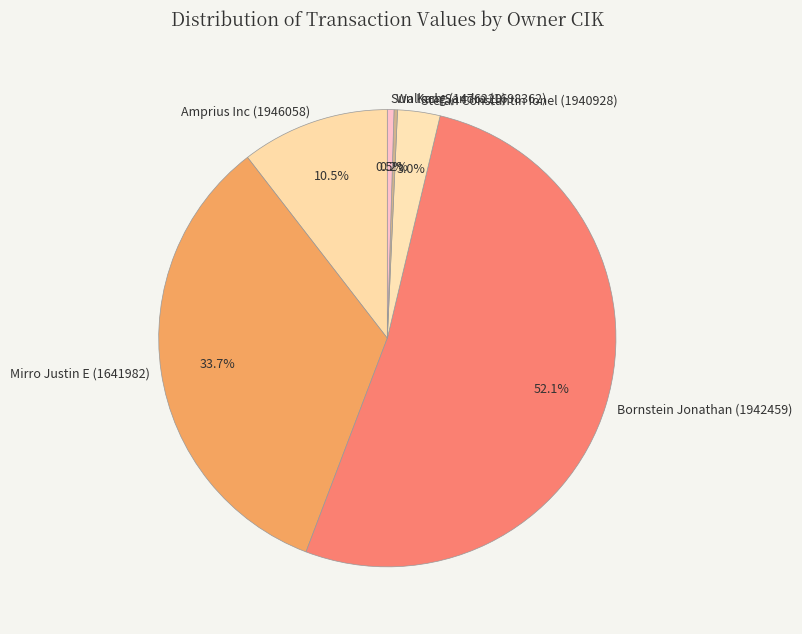

Which category has the biggest portion of the pie?

Bornstein Jonathan (1942459)